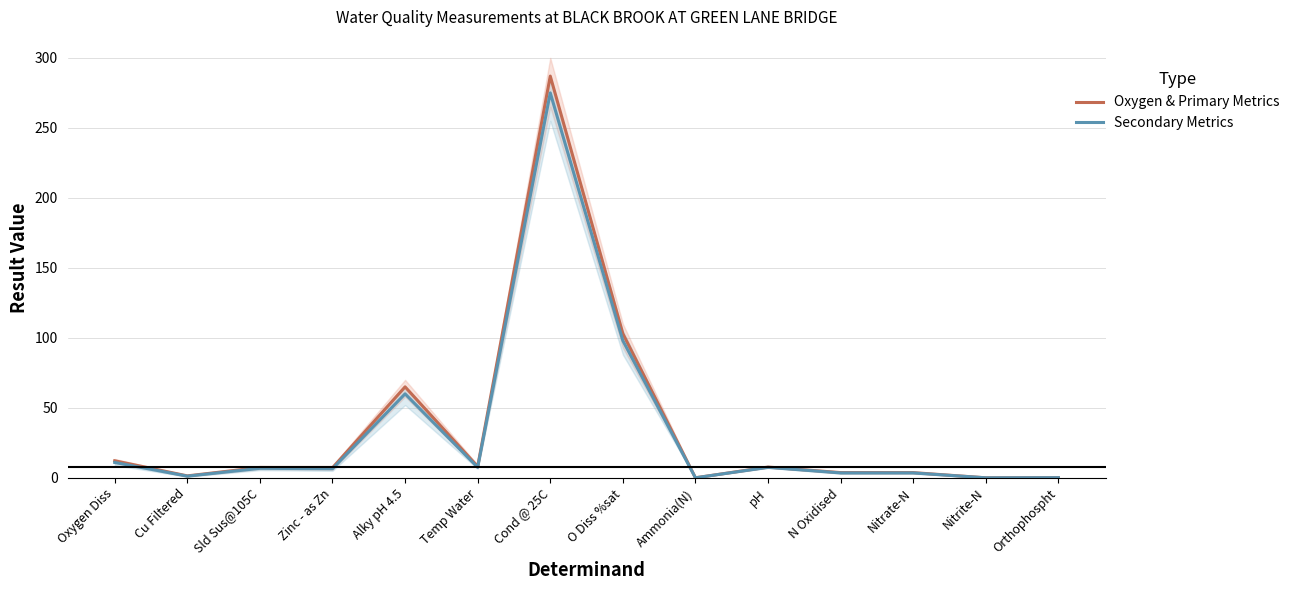

How many lines are shown in the chart?

2